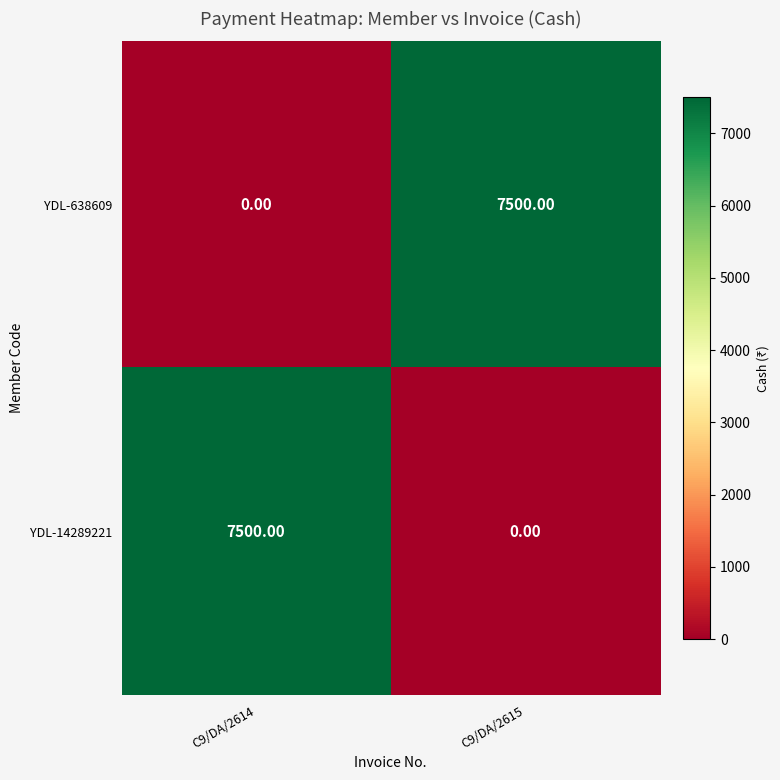

What is the average value of the YDL-14289221 series?

3750